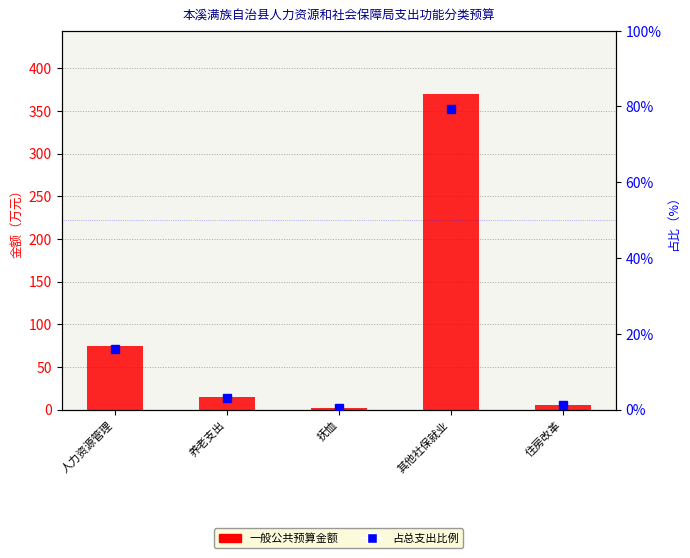

At which category does the chart reach its peak across all series?

其他社保就业